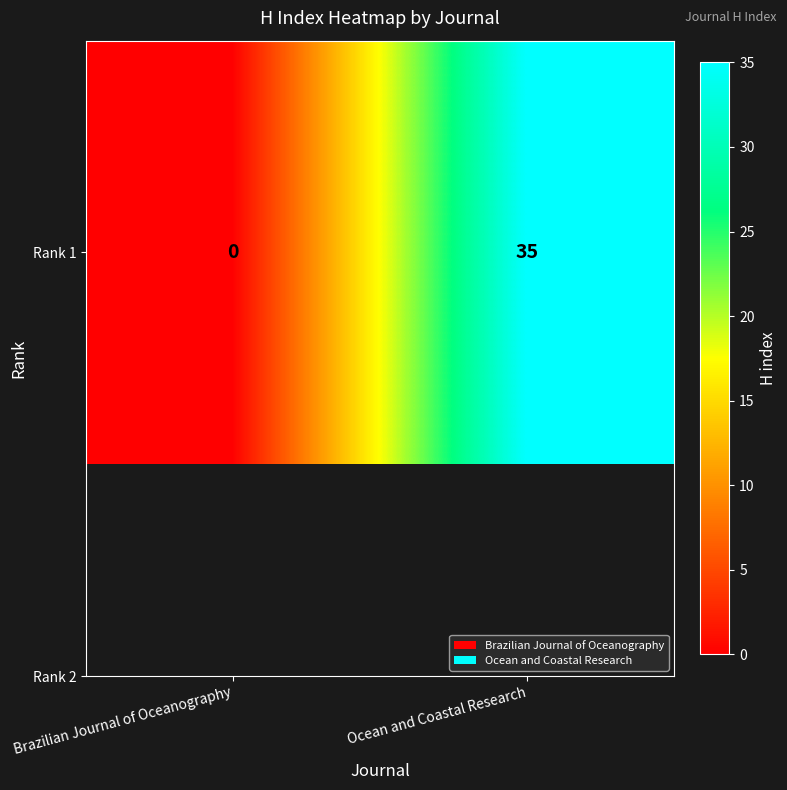

Which category has the highest value across all series?

Ocean and Coastal Research